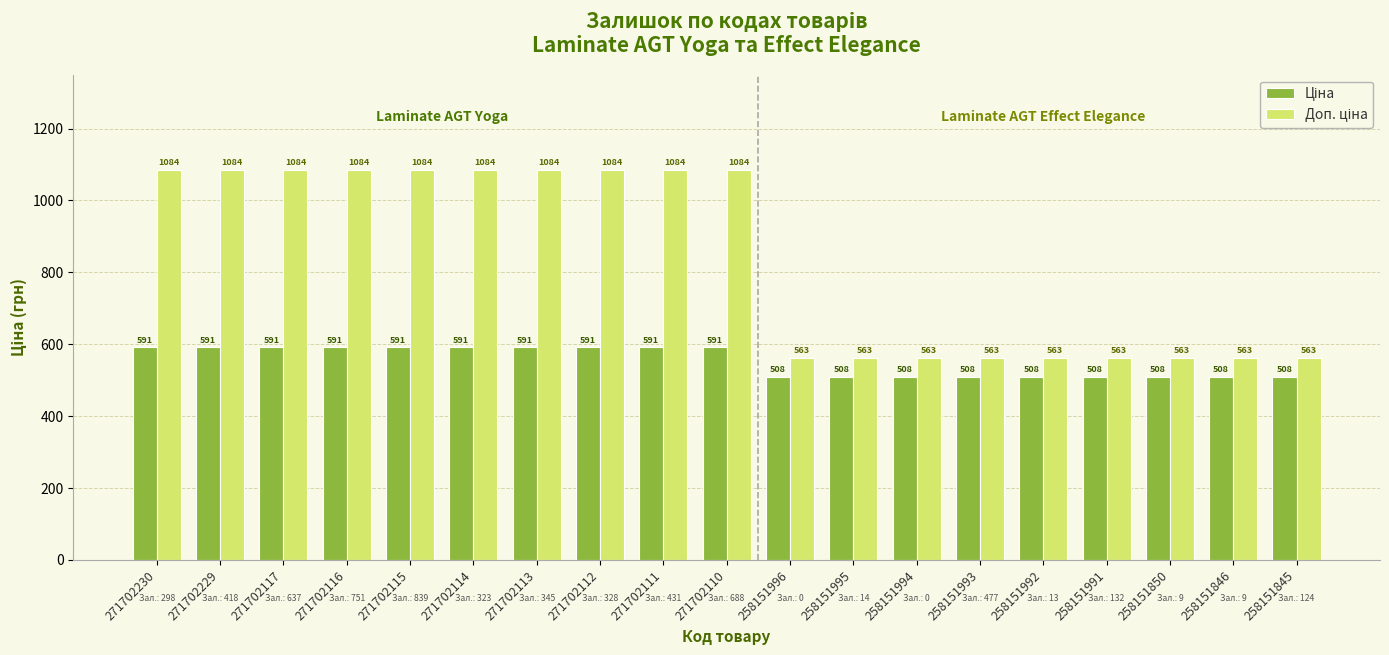

Count the number of categories in the chart.

19